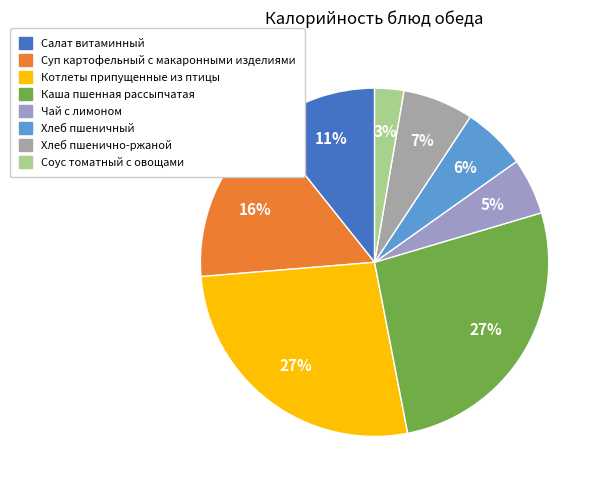

To the nearest percent, what percentage of the pie is Соус томатный с овощами?

3%